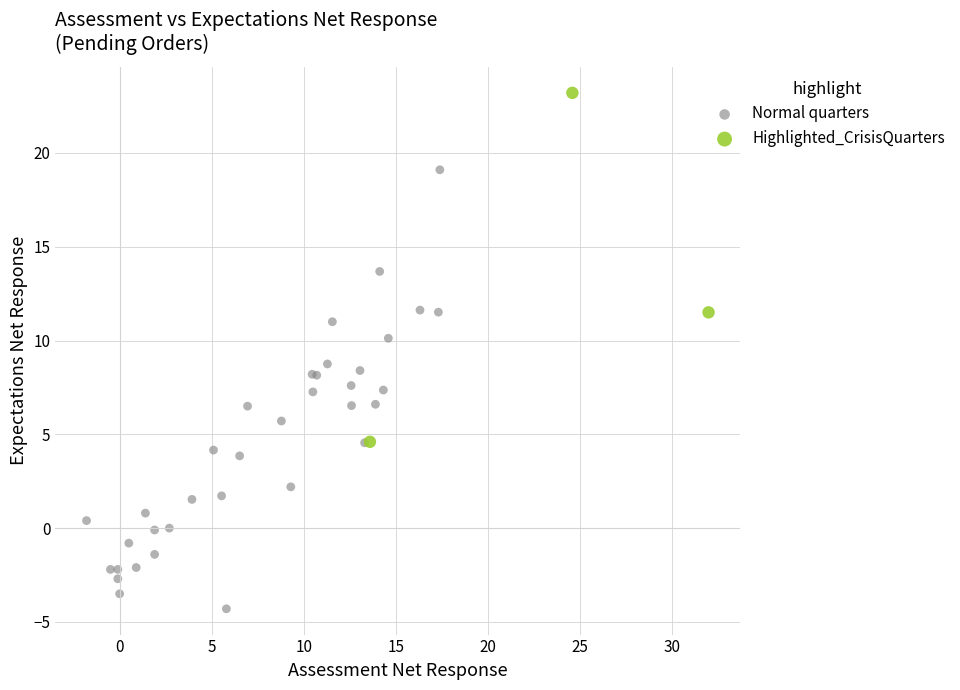

Which series has the widest spread of Y values?

Normal quarters